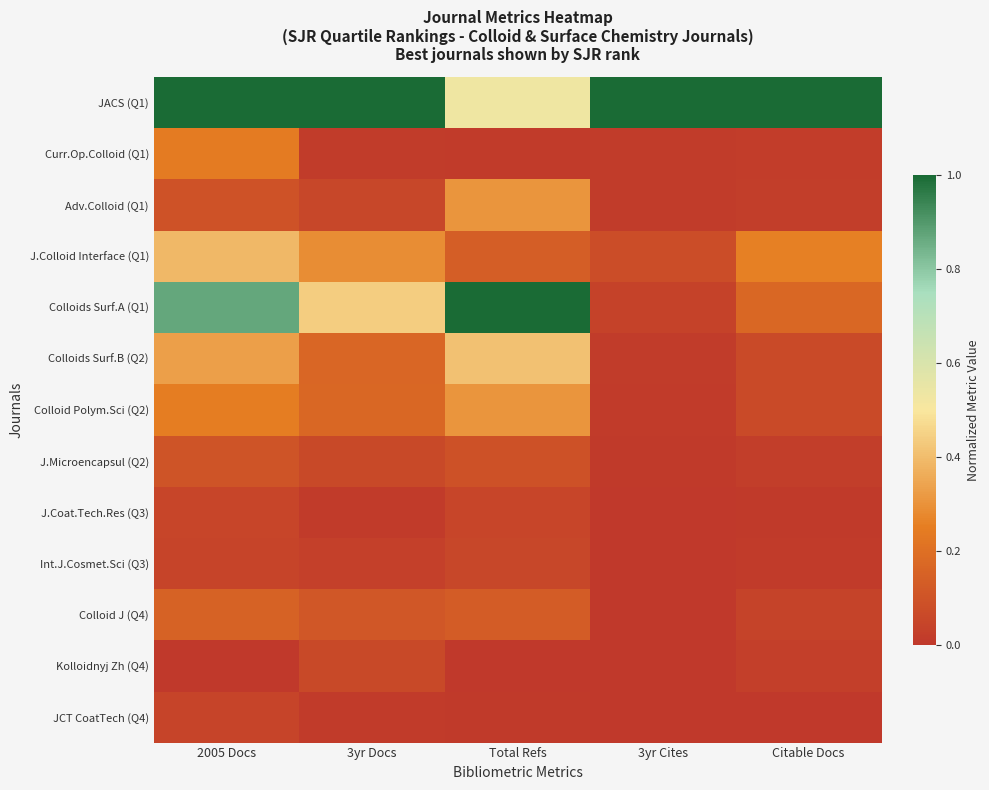

What is the difference between the highest and lowest values at 3yr Cites?

1.0